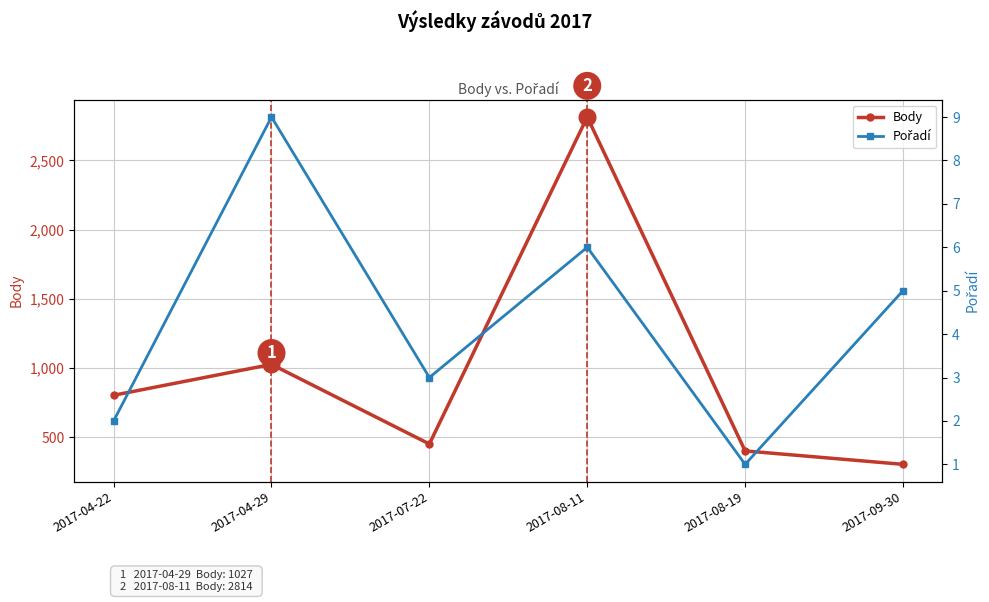

Is this an area chart (filled region under the line)?

No